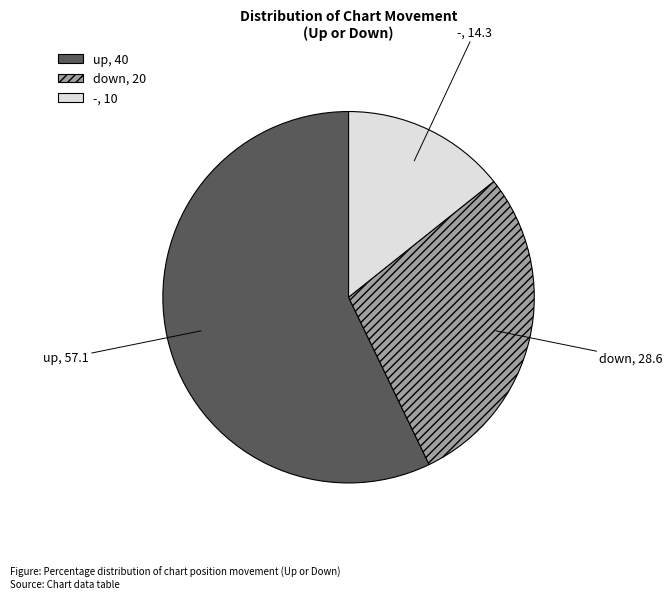

Count the number of slices in the pie.

3